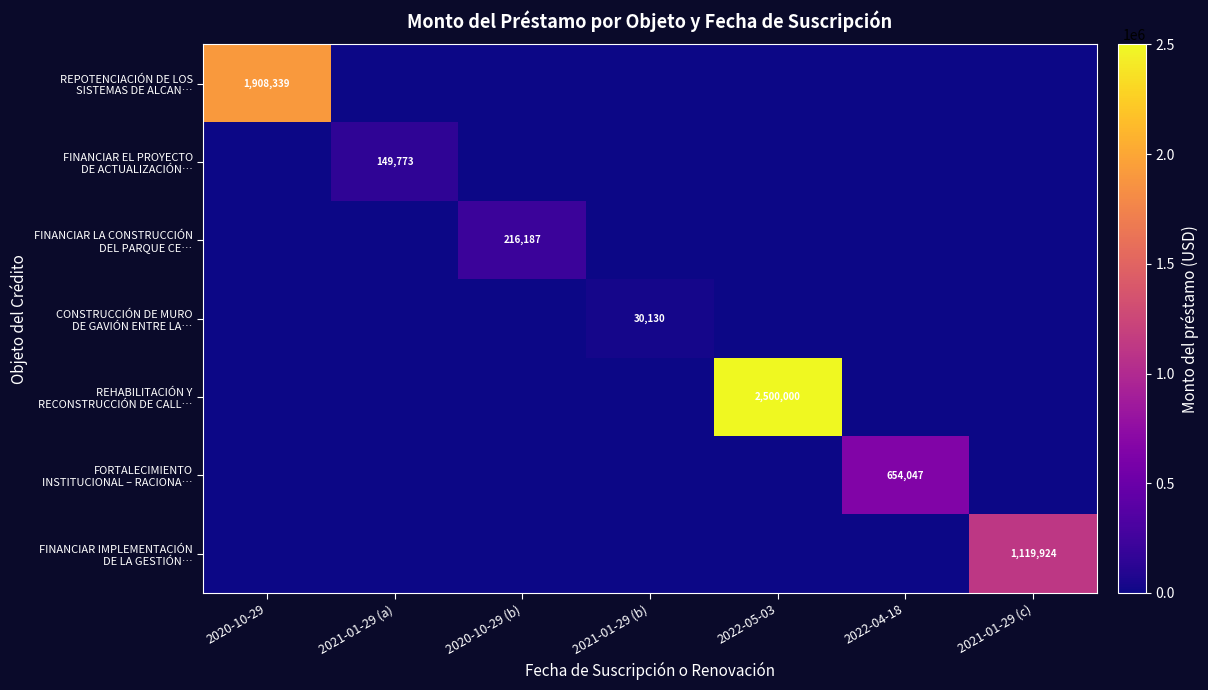

How many categories are shown in the chart?

7